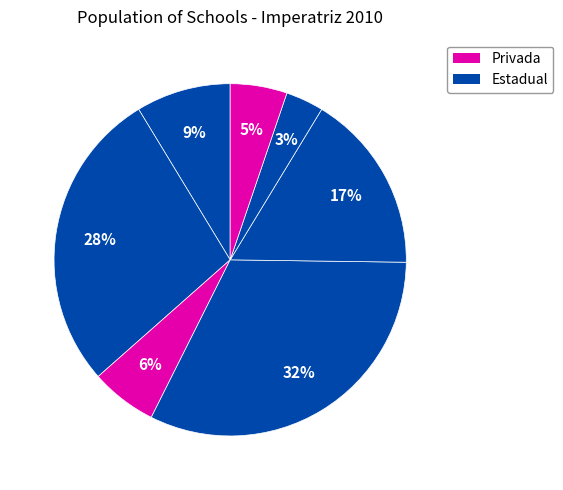

How many slices are in this pie chart?

7